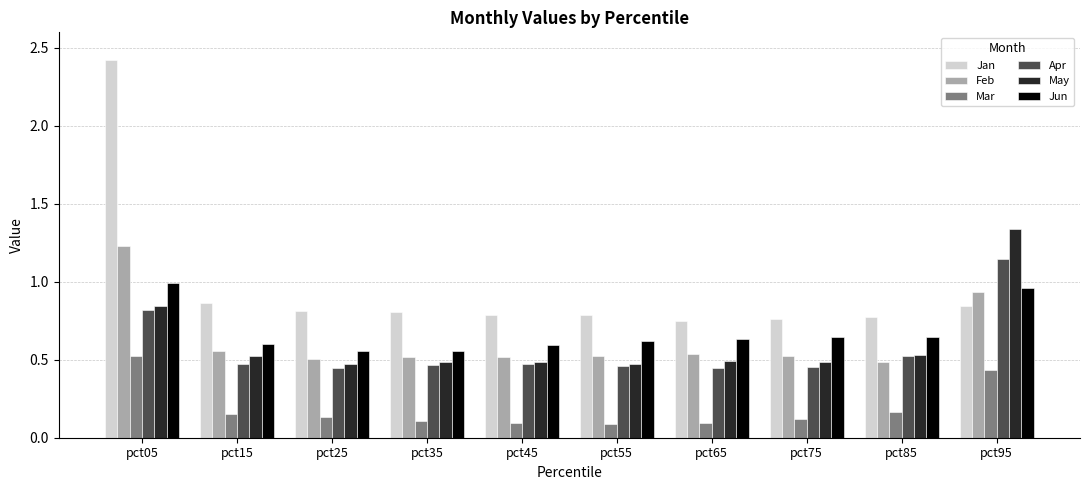

At how many categories does at least one series exceed 2?

1